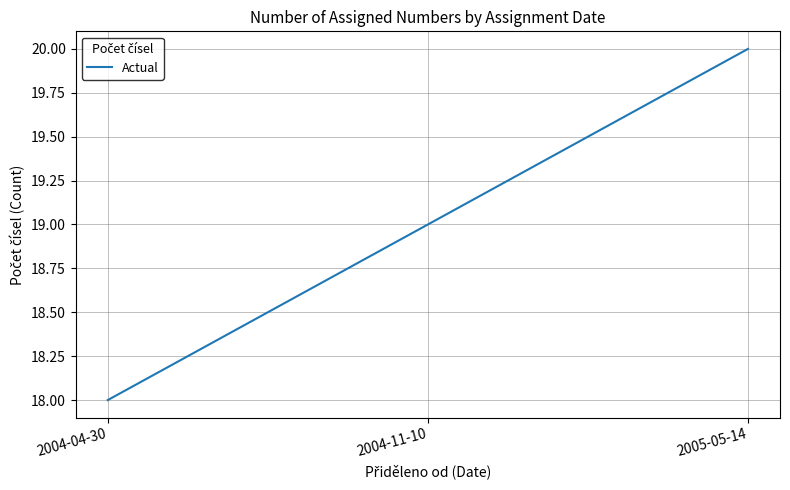

What is the minimum value shown in the chart?

18